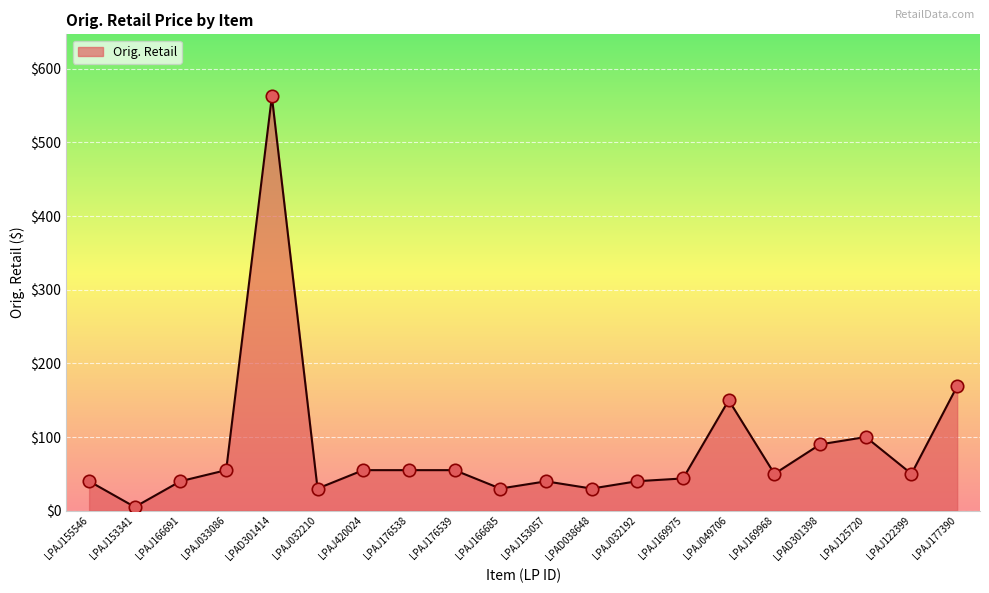

What is the change in value from LPAJ033086 to LPAJ125720?

+45.0